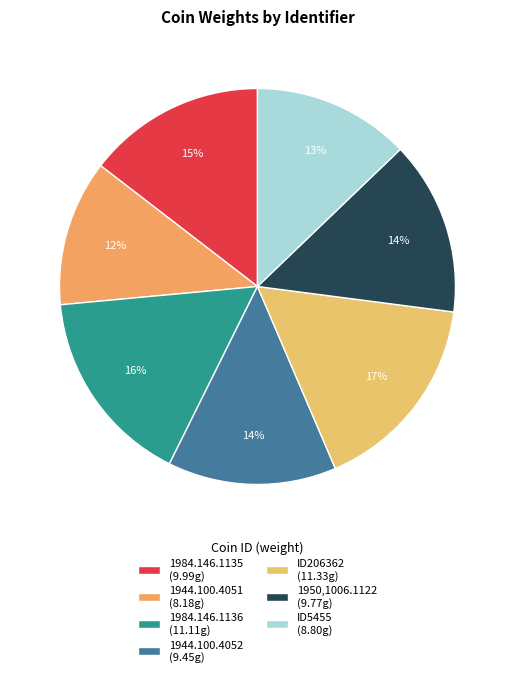

Is it true that ID206362 is 17% of the pie?

True